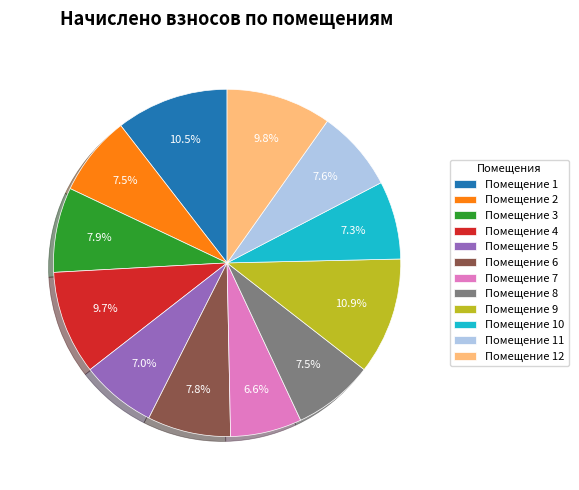

Is Помещение 8 the majority of the pie?

No